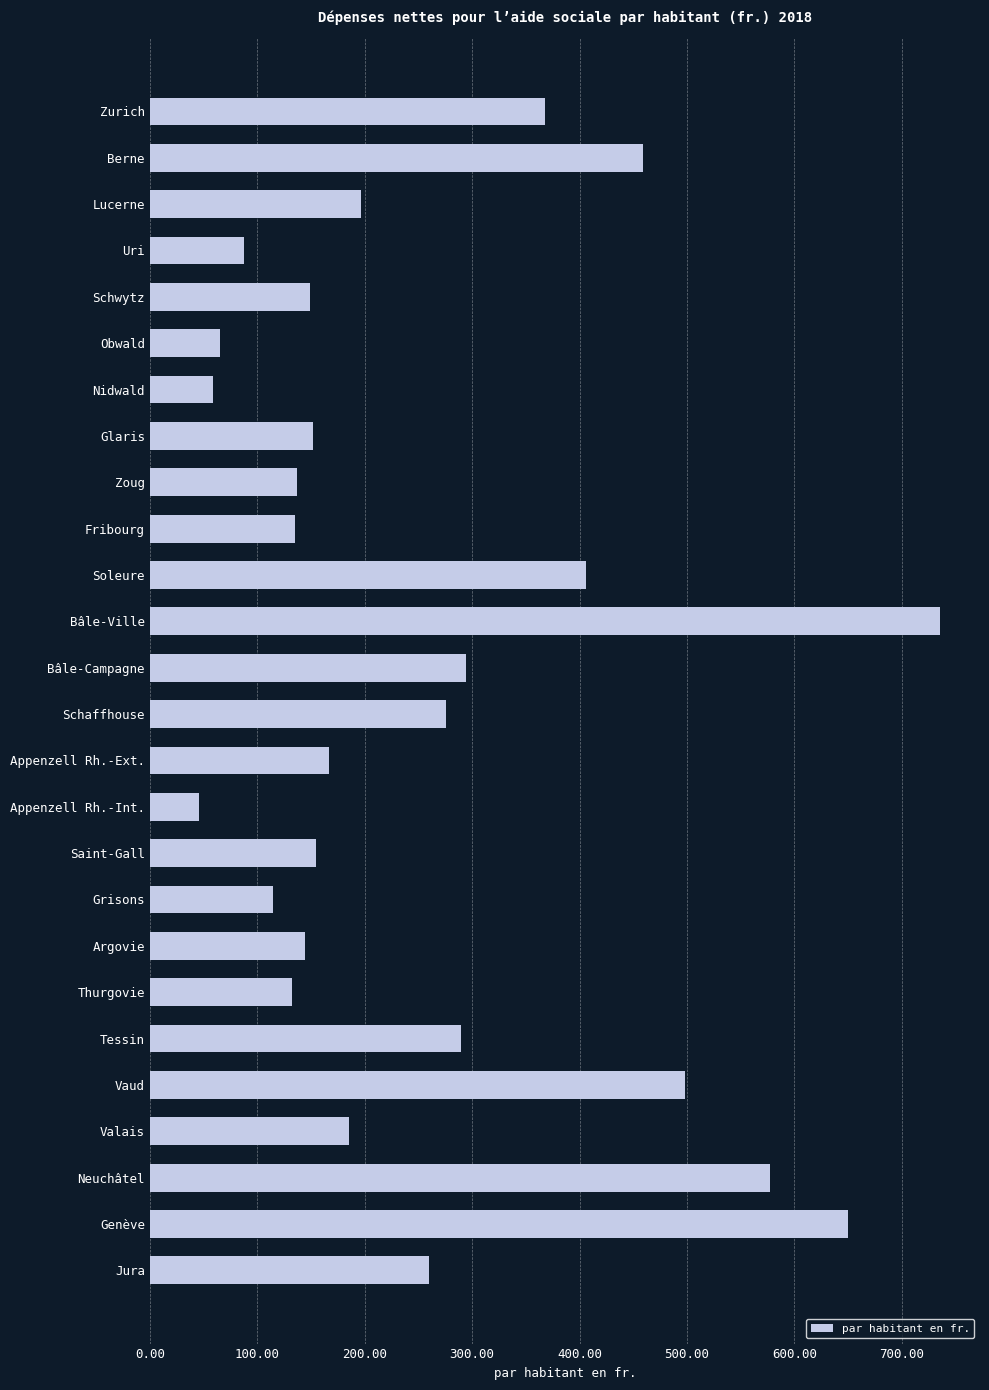

What is the minimum value shown in the chart?

46